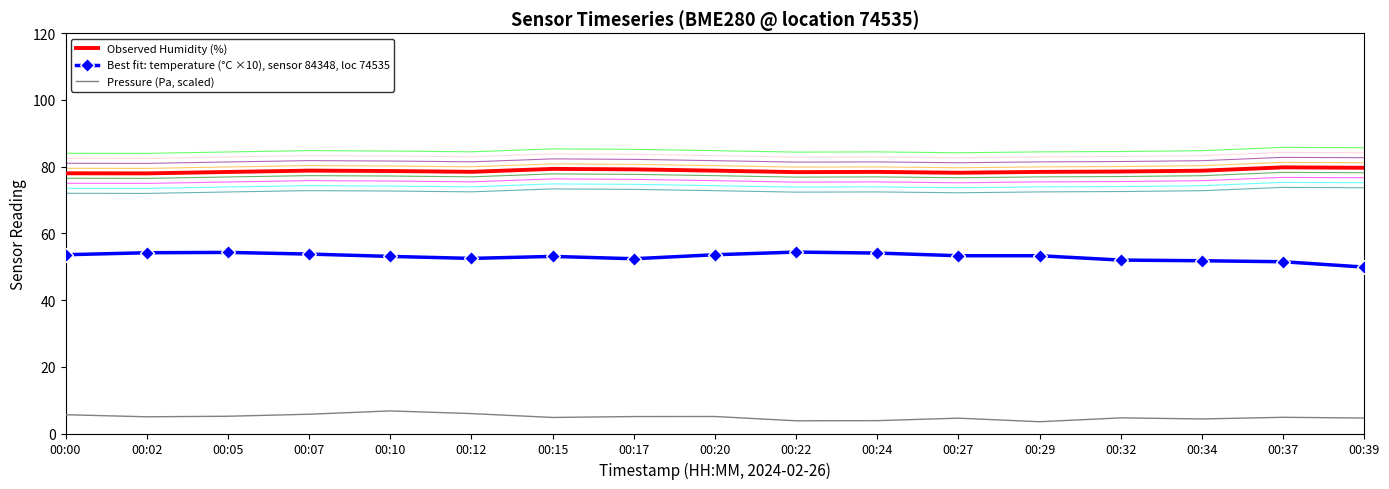

Reading left to right, transcribe all the data shown in this chart.

Observed Humidity (%): 00:00=78.0	00:02=78.0	00:05=78.4	00:07=78.8	00:10=78.7	00:12=78.5	00:15=79.3	00:17=79.2	00:20=78.8	00:22=78.4	00:24=78.4	00:27=78.2	00:29=78.4	00:32=78.5	00:34=78.8	00:37=79.8	00:39=79.7
Best fit: temperature (°C ×10), sensor 84348, loc 74535: 00:00=53.6	00:02=54.2	00:05=54.3	00:07=53.8	00:10=53.1	00:12=52.5	00:15=53.1	00:17=52.4	00:20=53.6	00:22=54.4	00:24=54.1	00:27=53.3	00:29=53.3	00:32=52.0	00:34=51.8	00:37=51.5	00:39=49.9
Pressure (Pa, scaled): 00:00=5.6	00:02=5.0	00:05=5.2	00:07=5.8	00:10=6.8	00:12=6.0	00:15=4.8	00:17=5.1	00:20=5.1	00:22=3.8	00:24=3.9	00:27=4.6	00:29=3.5	00:32=4.7	00:34=4.4	00:37=4.9	00:39=4.6